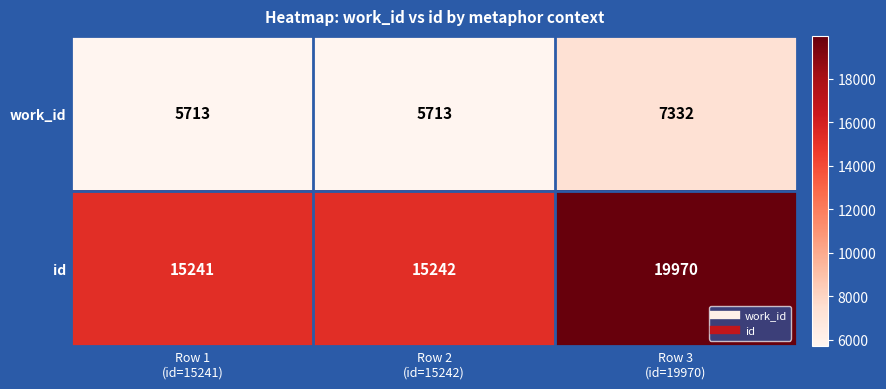

How many data points in work_id are above 5713?

1